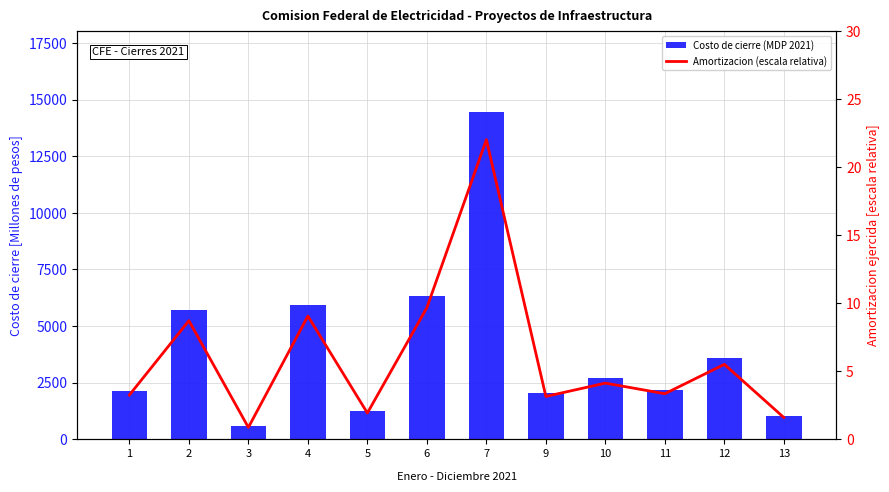

Reading left to right, extract all data points from this chart.

Costo de cierre (MDP 2021): 1=2127.0	2=5709.2	3=565.4	4=5933.1	5=1259.9	6=6336.7	7=14433.6	9=2058.7	10=2701.0	11=2190.3	12=3605.8	13=1042.7
Amortizacion ejercida (escala relativa): 1=3.2	2=8.7	3=0.9	4=9.0	5=1.9	6=9.7	7=22.0	9=3.1	10=4.1	11=3.3	12=5.5	13=1.6